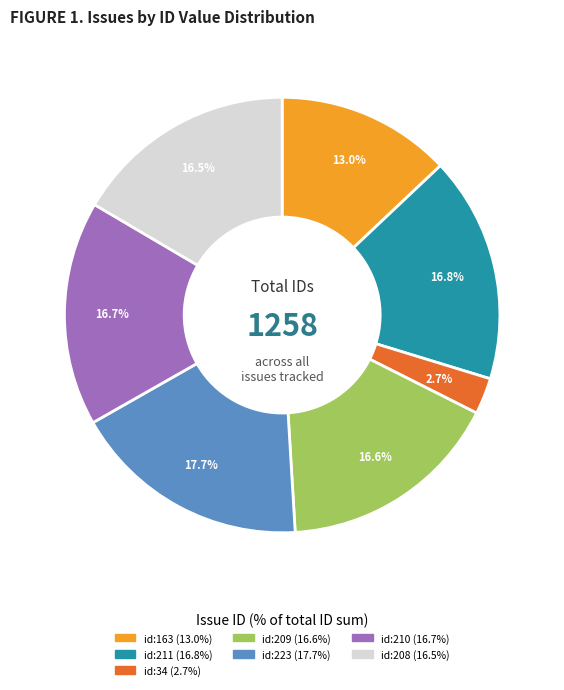

Does any single category account for the majority?

No